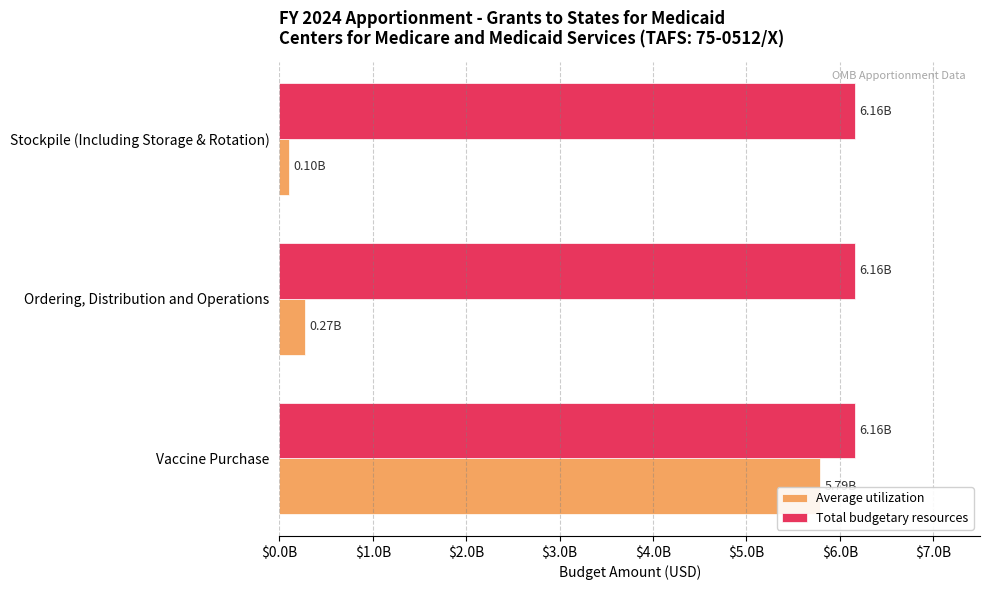

At which label is Average utilization closest to 2945171500?

Ordering, Distribution and Operations